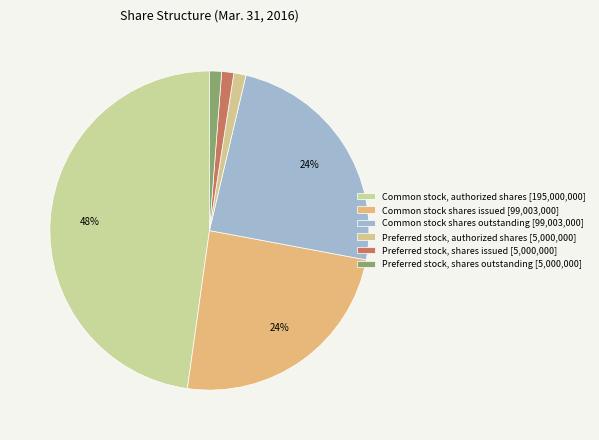

The Common stock shares outstanding slice represents 24% of the pie. True or false?

True